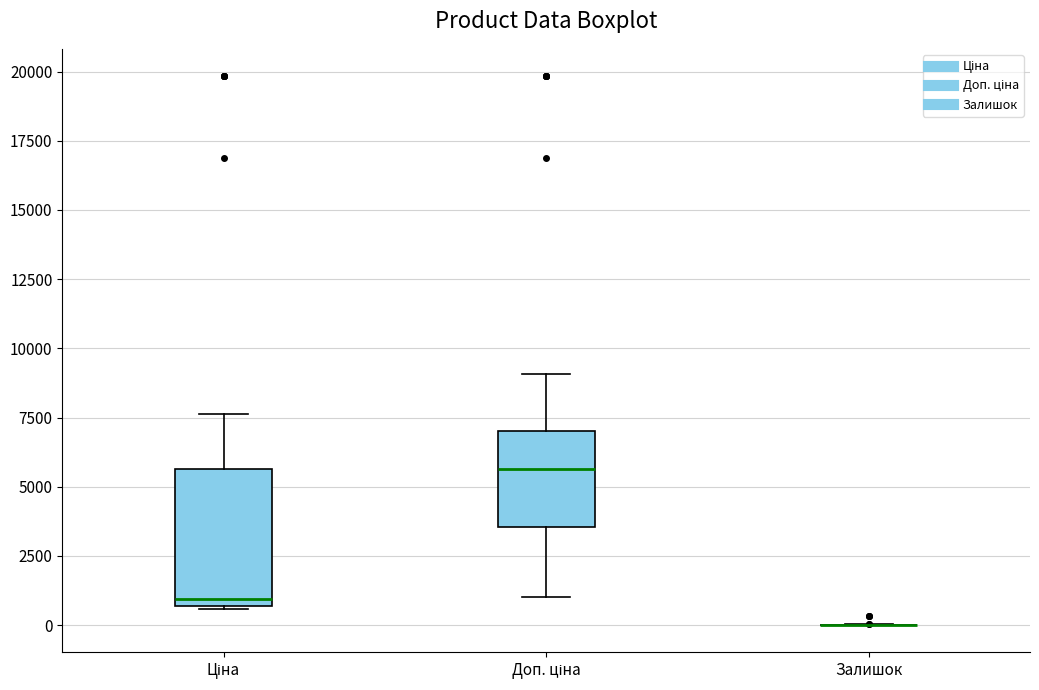

Reading left to right, transcribe this box plot: for each box, give where its median line is, the range the box spans, and where its two whiskers end, as read against the y-axis. The values are not printed on the chart, so give them approximately, as read against the axis.

Ціна: median 1000, box 500 to 5500, whiskers 500 to 7500
Доп. ціна: median 5500, box 3500 to 7000, whiskers 1000 to 9000
Залишок: box collapsed to a line at 0, whiskers 0 to 0